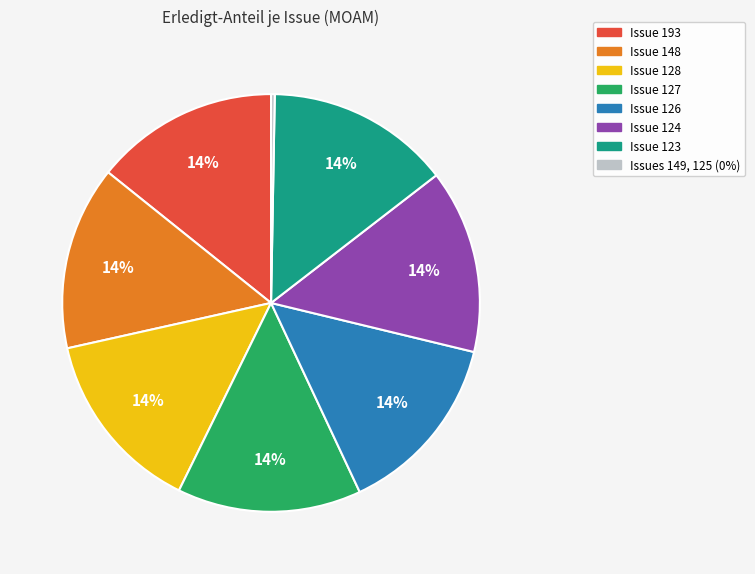

To the nearest percent, what is the difference between the largest and smallest slice percentages?

14%